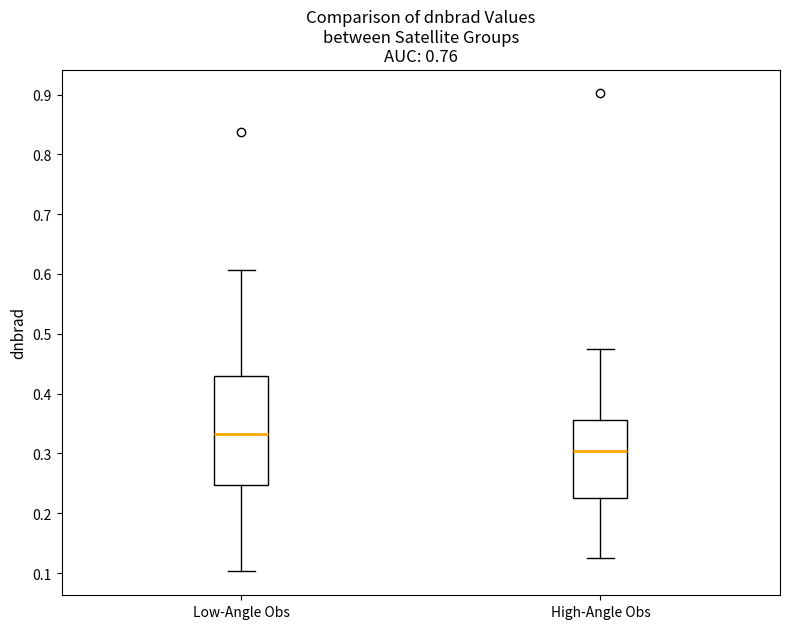

Reading left to right, read every box against the y-axis: the position of its median line, the range the box covers, and the ends of its whiskers. The values are not printed on the chart, so give them approximately, as read against the axis.

Low-Angle Obs: median 0.33, box 0.25 to 0.43, whiskers 0.10 to 0.61
High-Angle Obs: median 0.30, box 0.22 to 0.36, whiskers 0.13 to 0.47